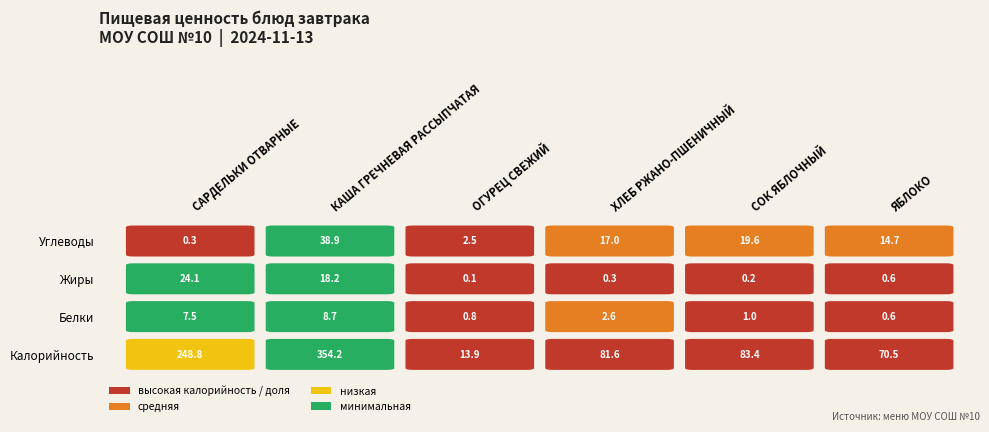

What is the maximum value shown in the chart?

354.2